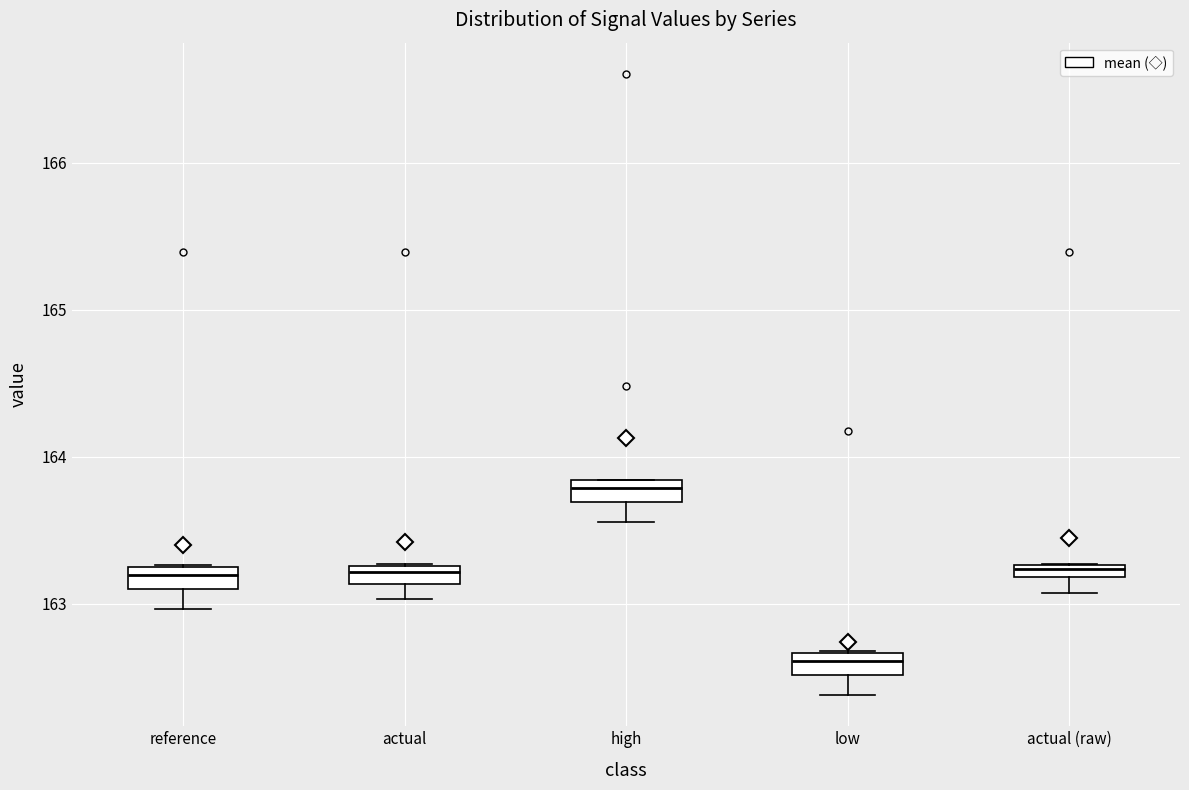

Which box has the lowest median line?

low